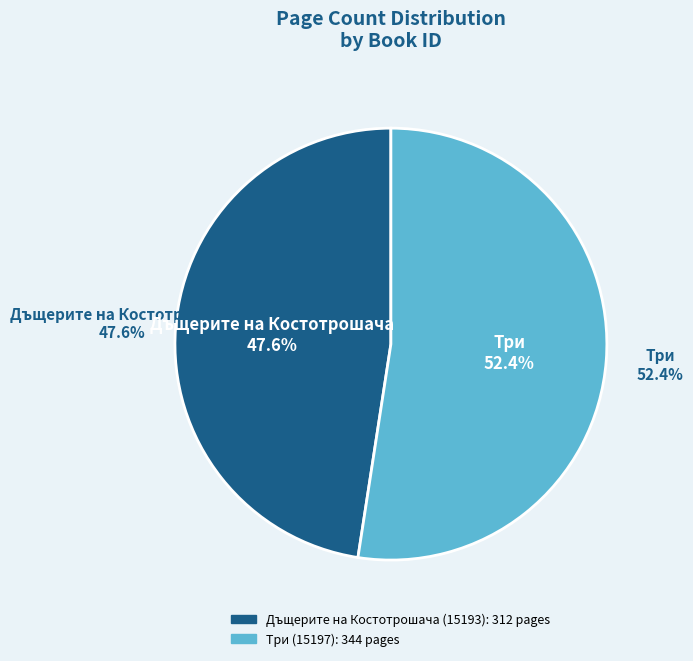

How many segments does this pie chart have?

2